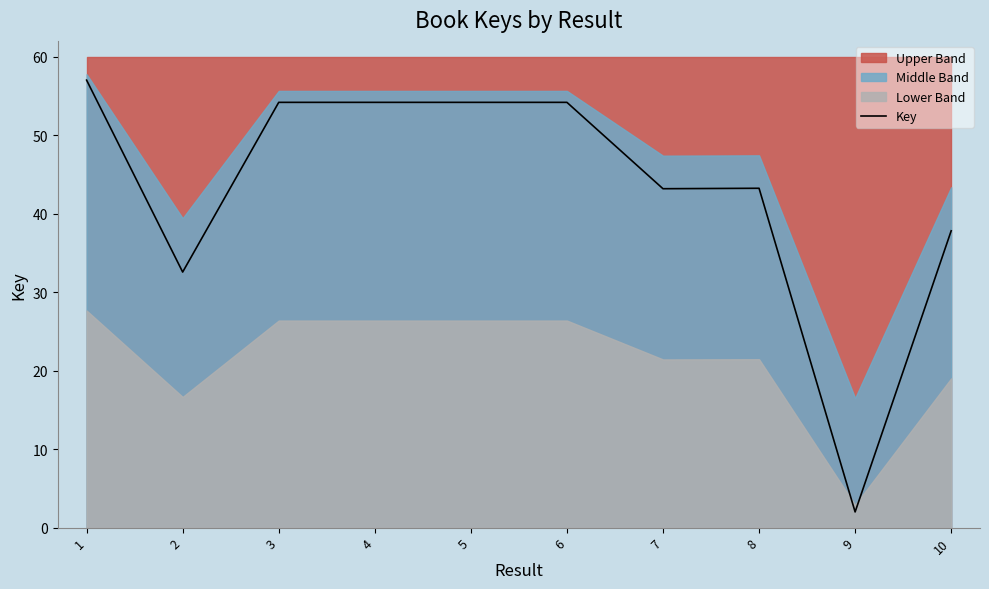

Which label corresponds to the smallest value in the chart?

9